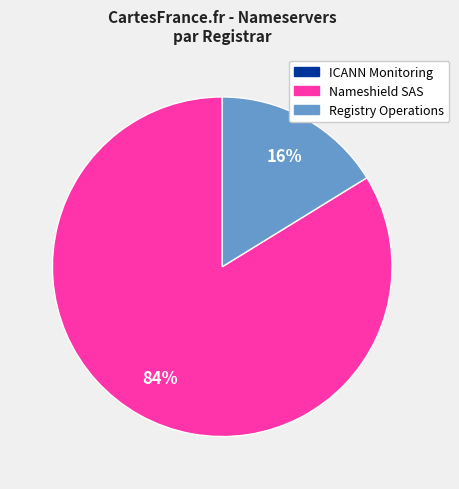

To the nearest percent, what portion does Registry Operations represent?

16%